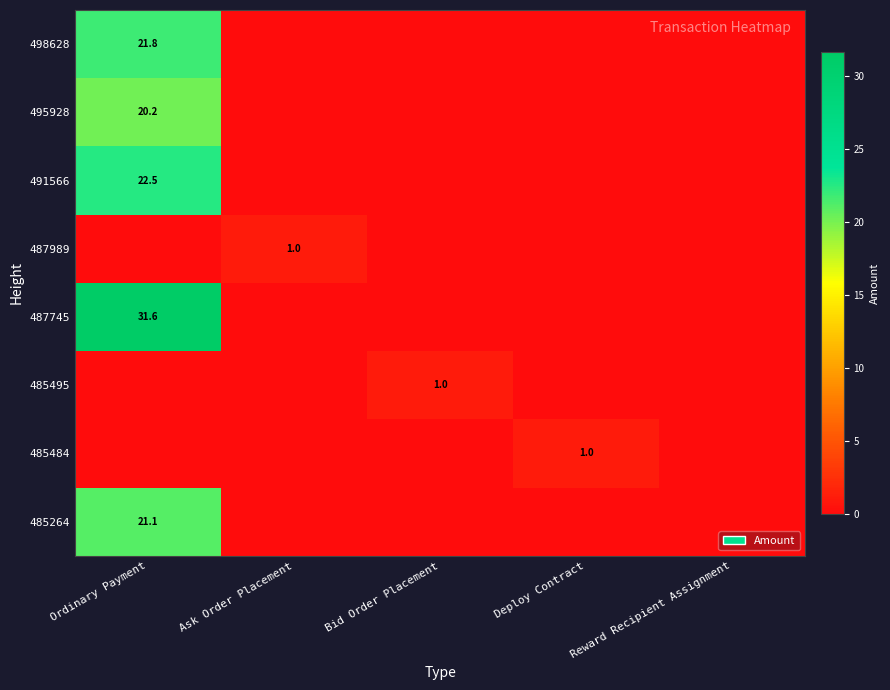

At which category is the sum across all series the highest?

Ordinary Payment